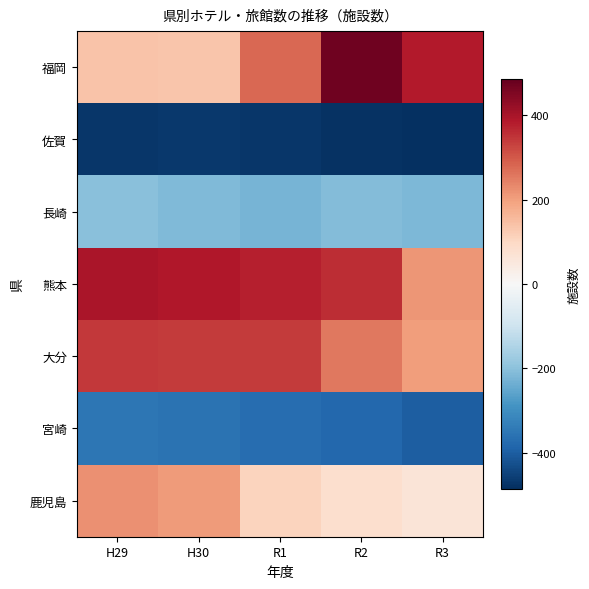

What is the difference between the maximum and second lowest values in the 熊本 series?

39